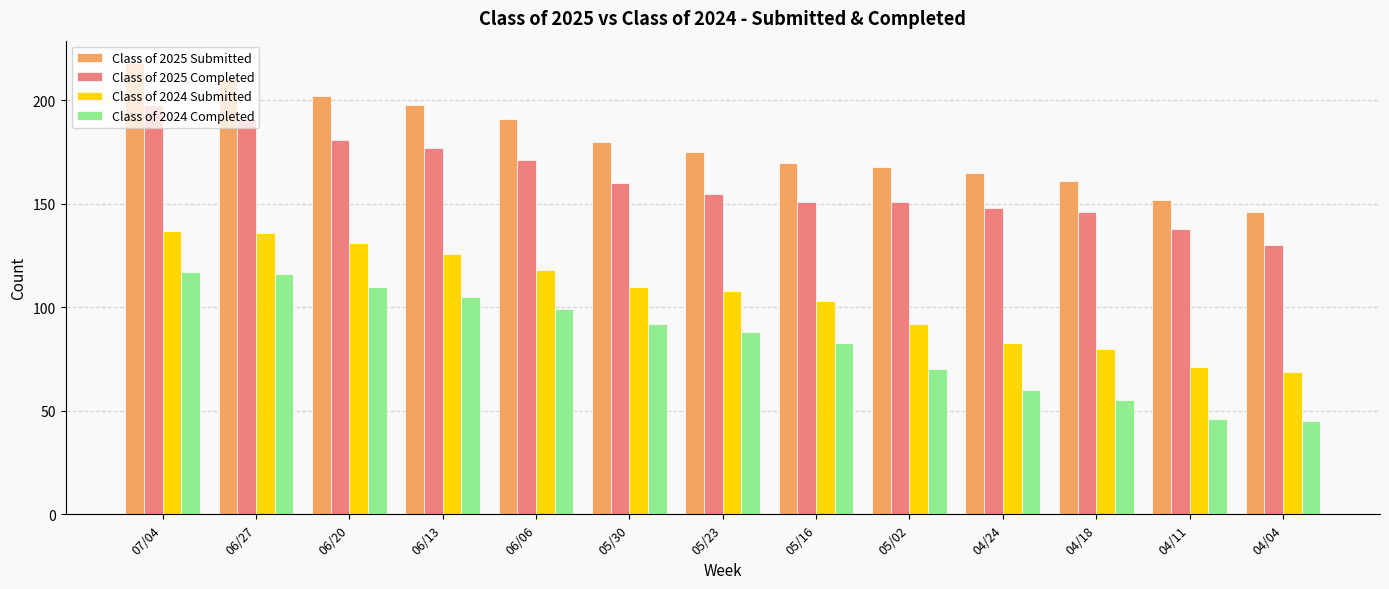

At how many categories does at least one series exceed 78?

13